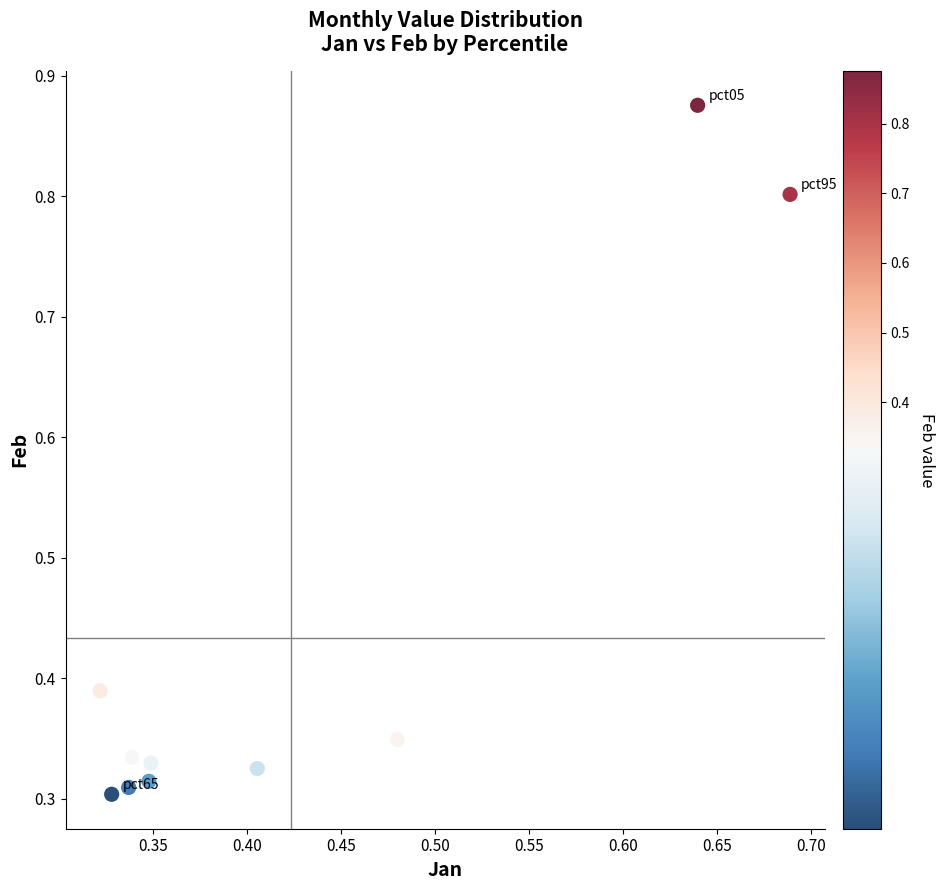

What is the range of Y values (max minus min)?

0.6